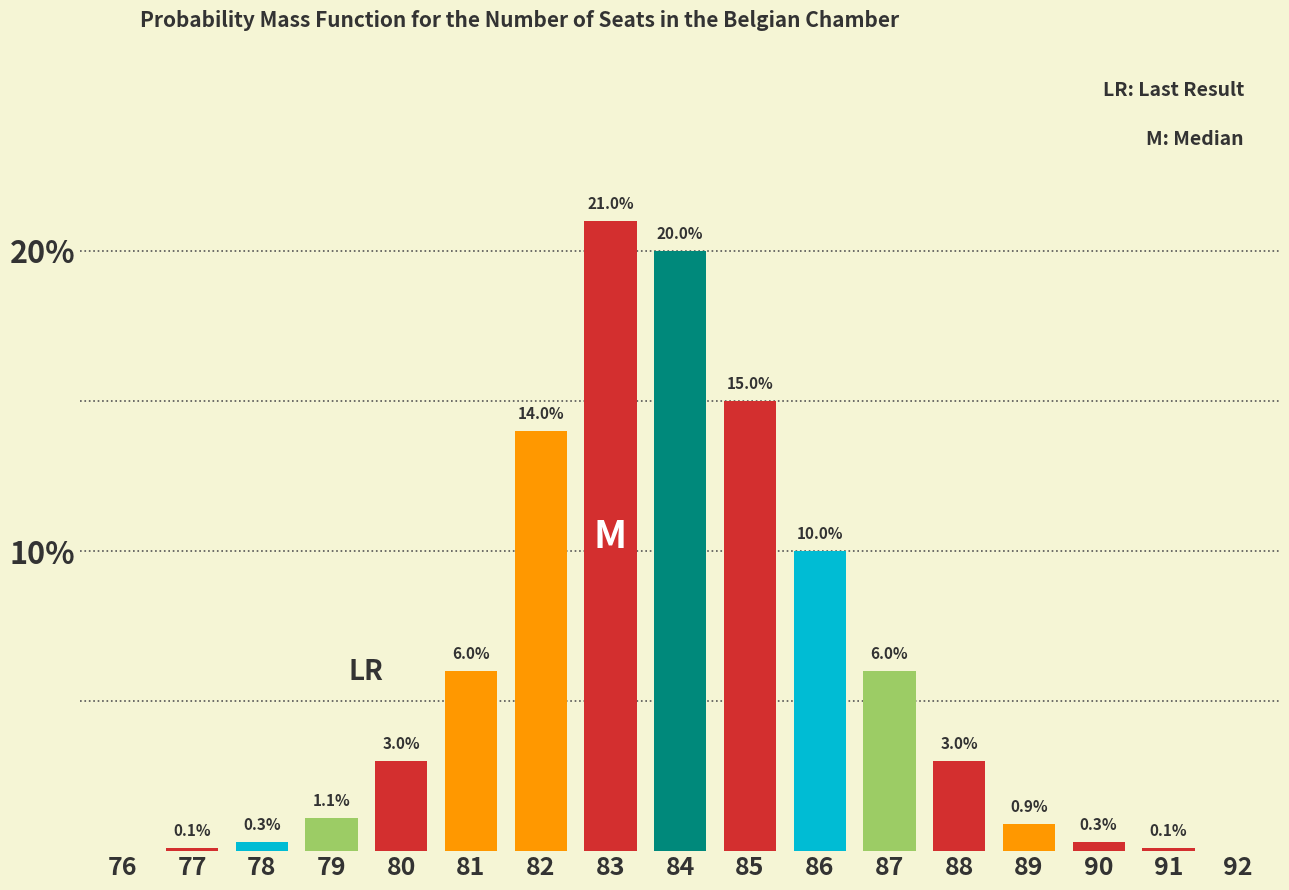

Reading left to right, list all the values displayed in this chart.

76=0.0	77=0.1	78=0.3	79=1.1	80=3.0	81=6.0	82=14.0	83=21.0	84=20.0	85=15.0	86=10.0	87=6.0	88=3.0	89=0.9	90=0.3	91=0.1	92=0.0